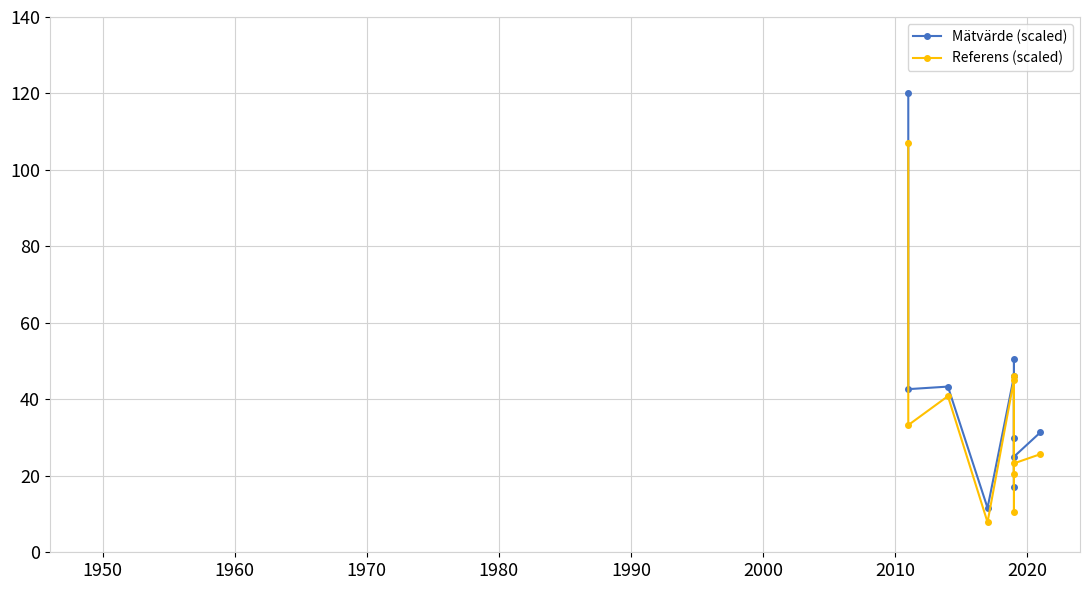

True or false: Referens (scaled) and Mätvärde (scaled) cross at least once.

False